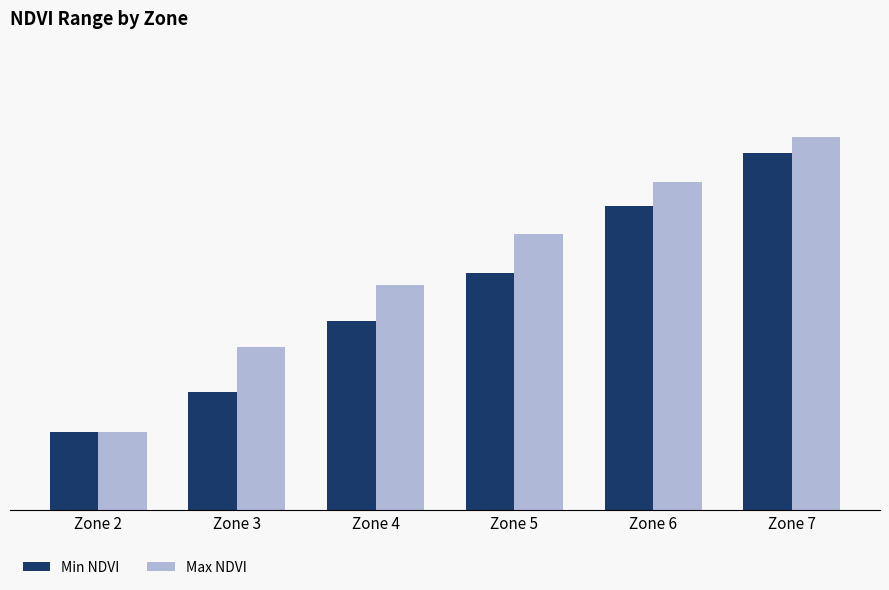

Rank the series at Zone 4 from lowest to highest value.

Min NDVI, Max NDVI